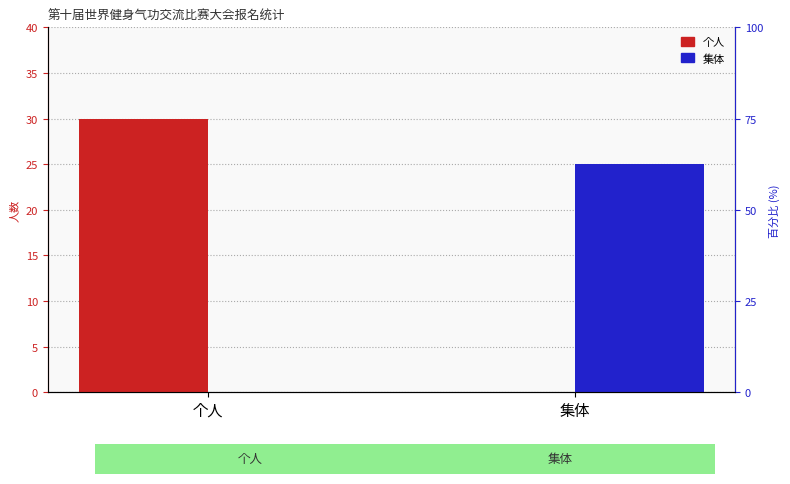

Which category has the lowest value in the 个人 series?

集体